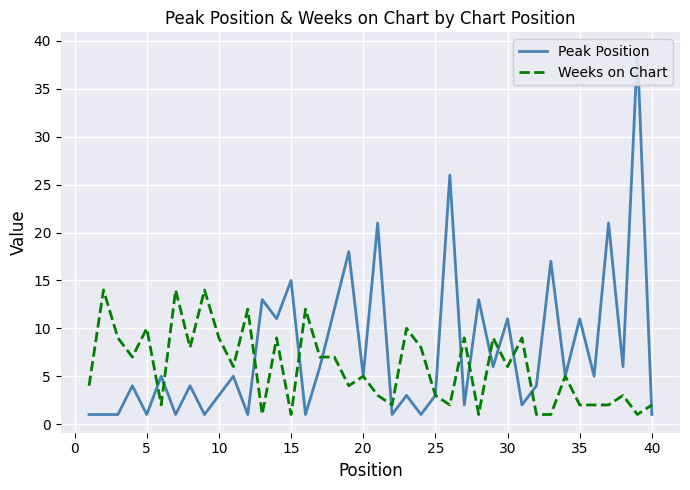

How many categories are shown in the chart?

40